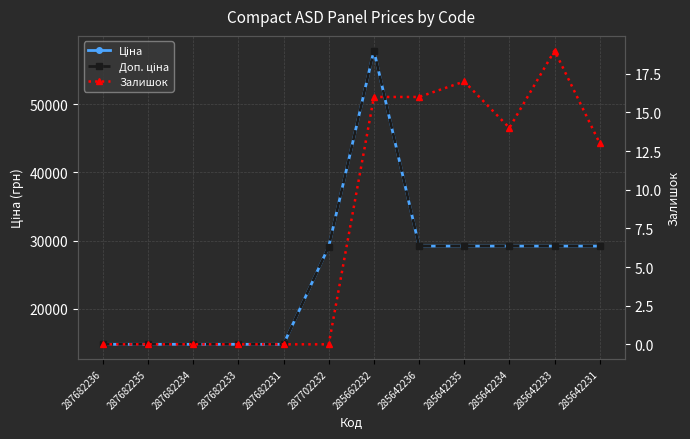

Reading left to right, transcribe all the data shown in this chart.

Ціна: 14800.8	14800.8	14800.8	14800.8	14800.8	29119.2	57826.2	29188.5	29188.5	29188.5	29188.5	29188.5
Доп. ціна: 14800.8	14800.8	14800.8	14800.8	14800.8	29119.2	57826.2	29188.5	29188.5	29188.5	29188.5	29188.5
Залишок: 0.0	0.0	0.0	0.0	0.0	0.0	16.0	16.0	17.0	14.0	19.0	13.0